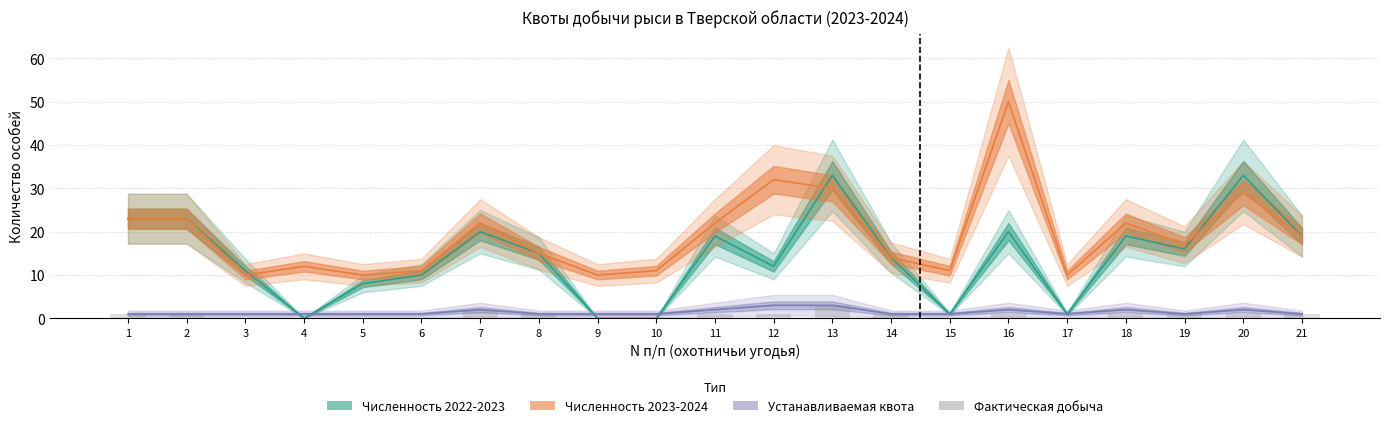

Where is Численность 2023-2024 nearest to the value 30?

13